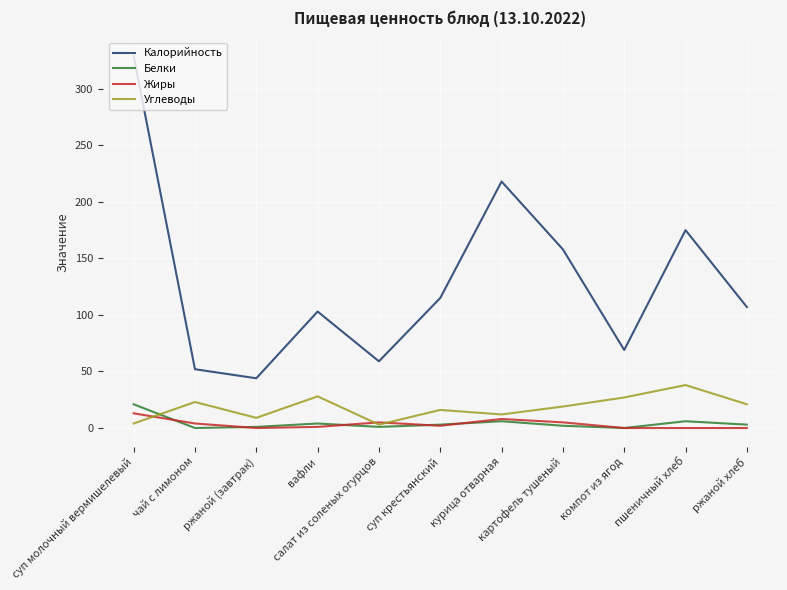

How many distinct data groups are displayed?

4